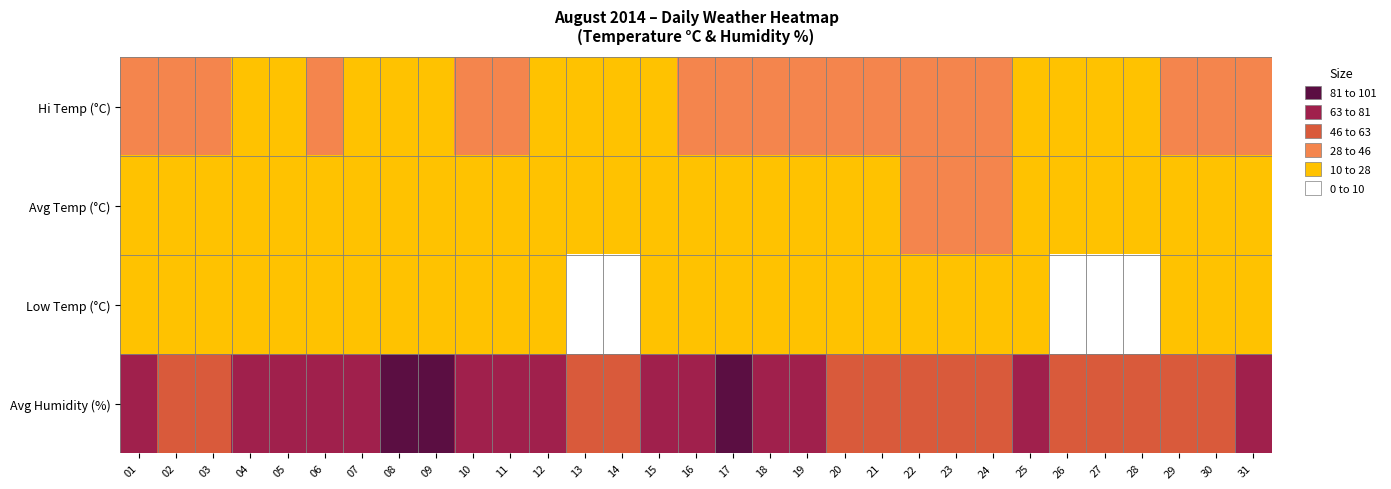

What is the maximum value shown in the chart?

82.5